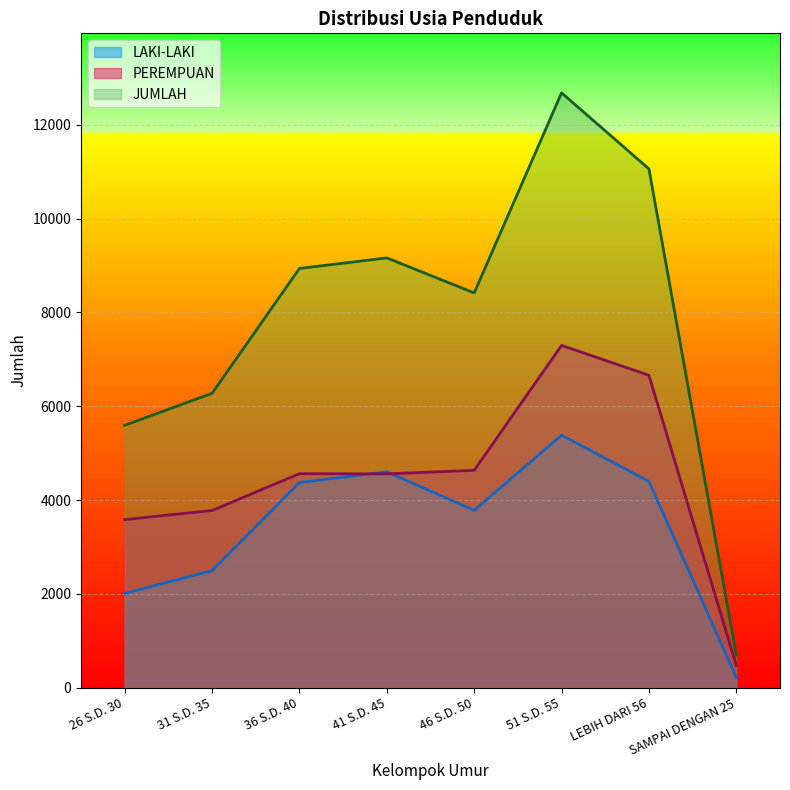

What is the difference between the maximum and minimum values in the PEREMPUAN series?

6823